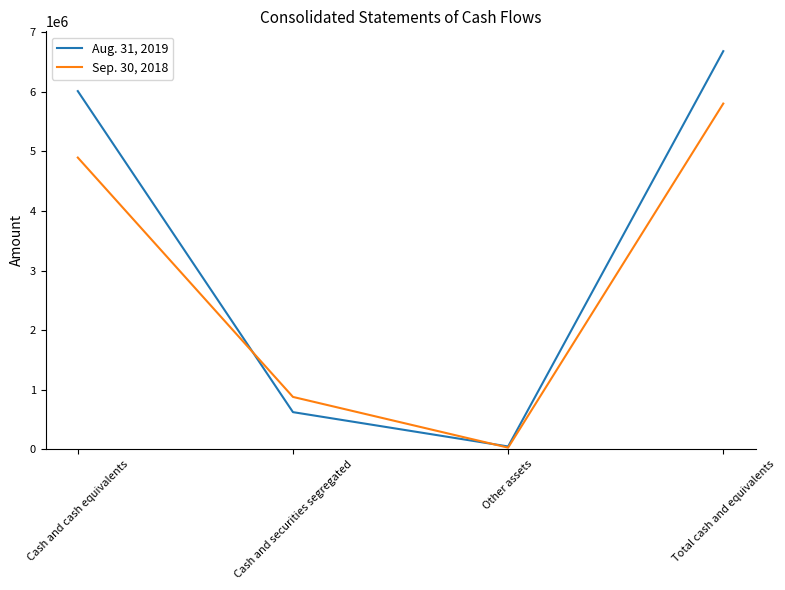

The value of Sep. 30, 2018 at Cash and cash equivalents is 2796933. True or false?

False